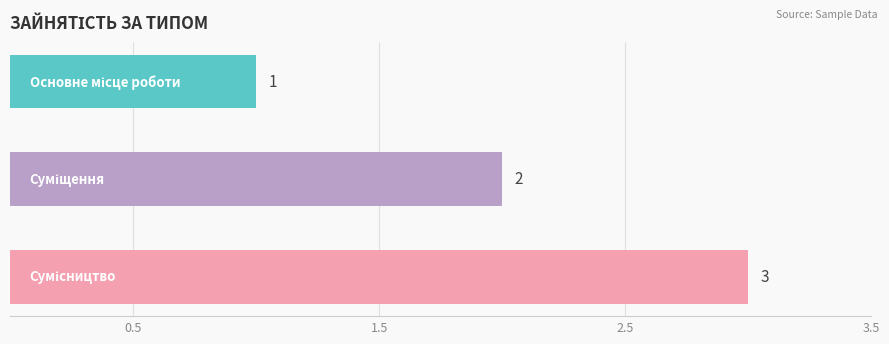

What is the sum of all values?

6